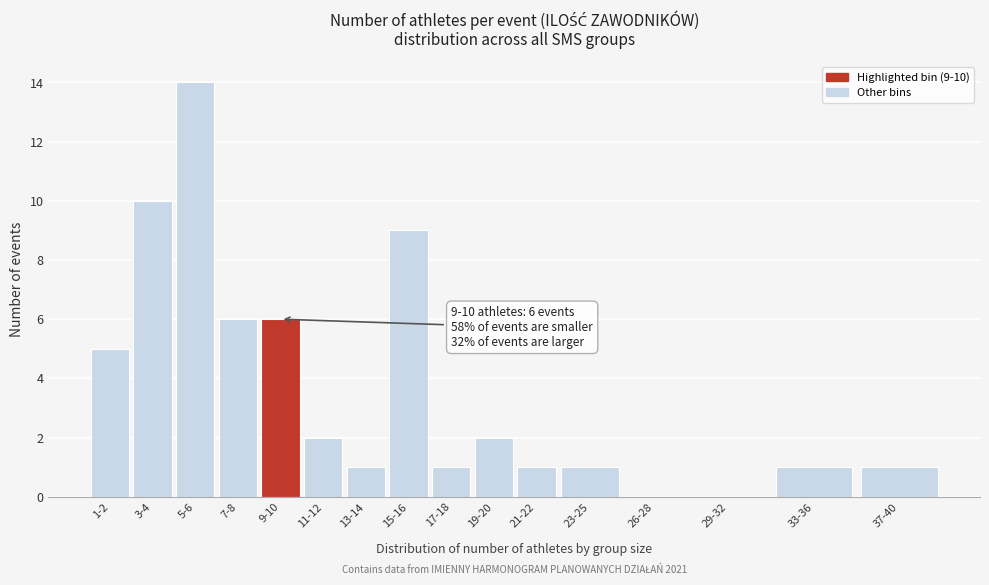

Reading left to right, transcribe all the data shown in this chart.

1-2=5	3-4=10	5-6=14	7-8=6	9-10=6	11-12=2	13-14=1	15-16=9	17-18=1	19-20=2	21-22=1	23-25=1	26-28=0	29-32=0	33-36=1	37-40=1